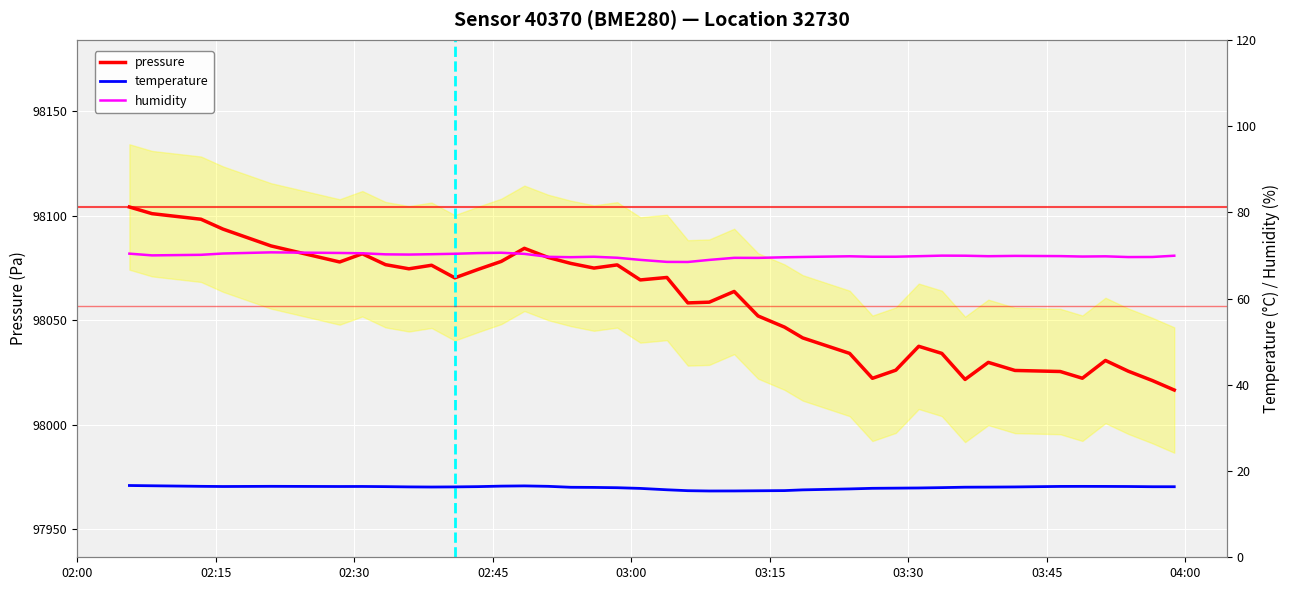

What is the maximum value for pressure?

98104.1